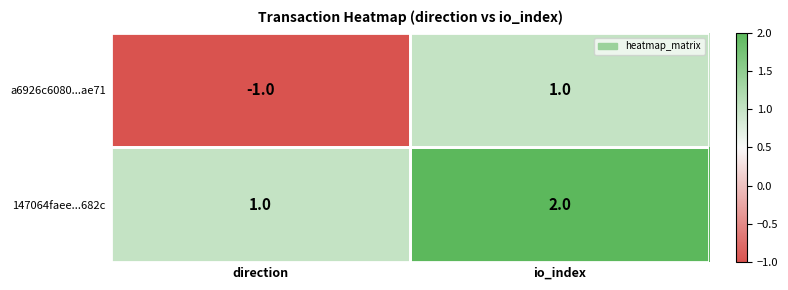

Which category has the lowest value in the a6926c6080...ae71 series?

direction